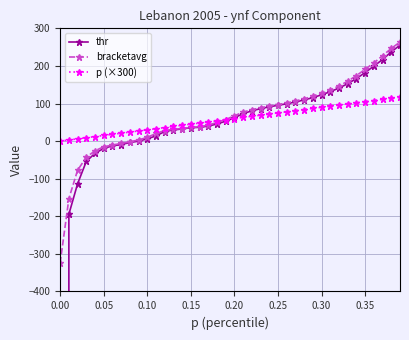

True or false: thr and bracketavg intersect in this chart.

False